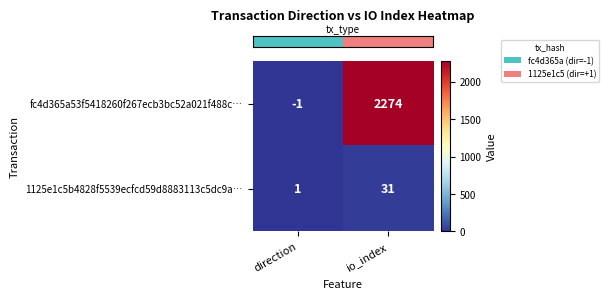

Reading left to right, transcribe all the data shown in this chart.

fc4d365a53f5418260f267ecb3bc52a021f488c…: -1	2274
1125e1c5b4828f5539ecfcd59d8883113c5dc9a…: 1	31